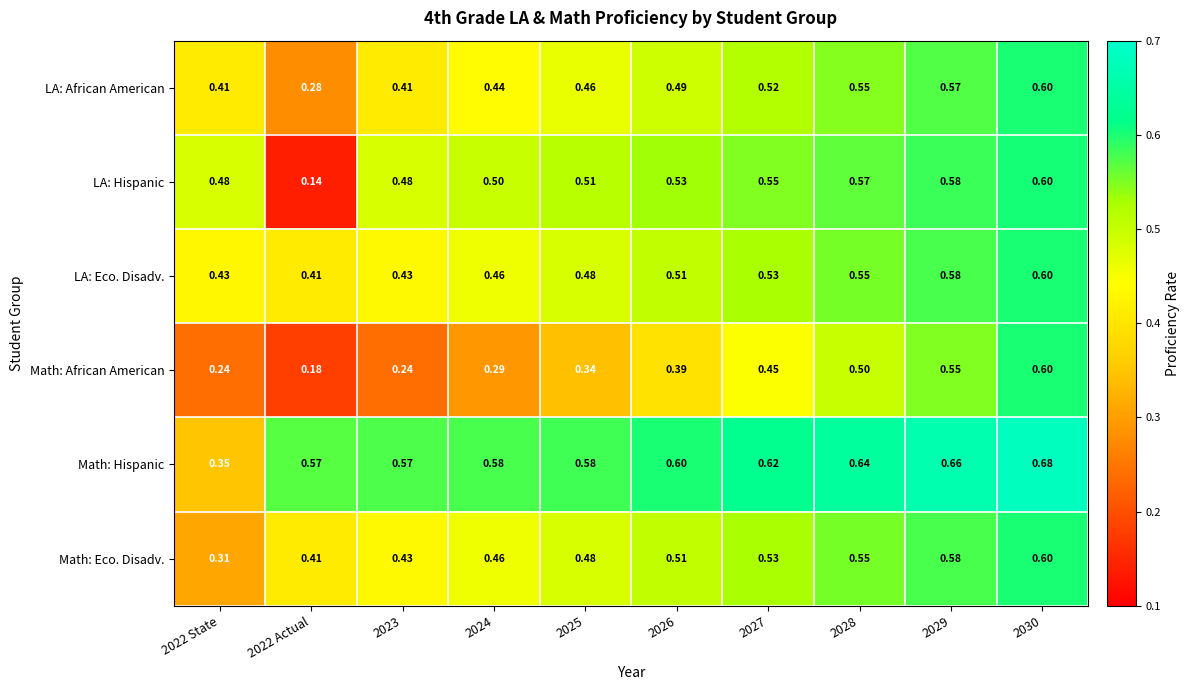

Which series changed the most between 2027 and 2029?

Math: African American